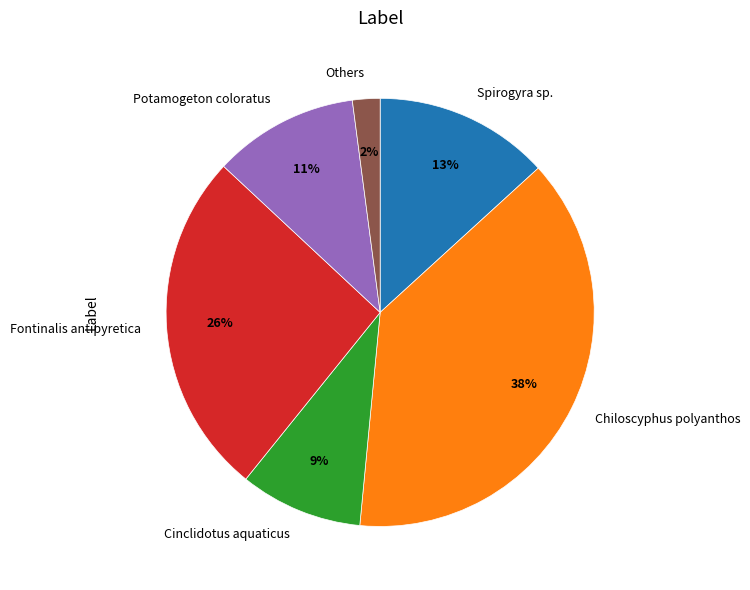

Which category has the smallest portion of the pie?

Others